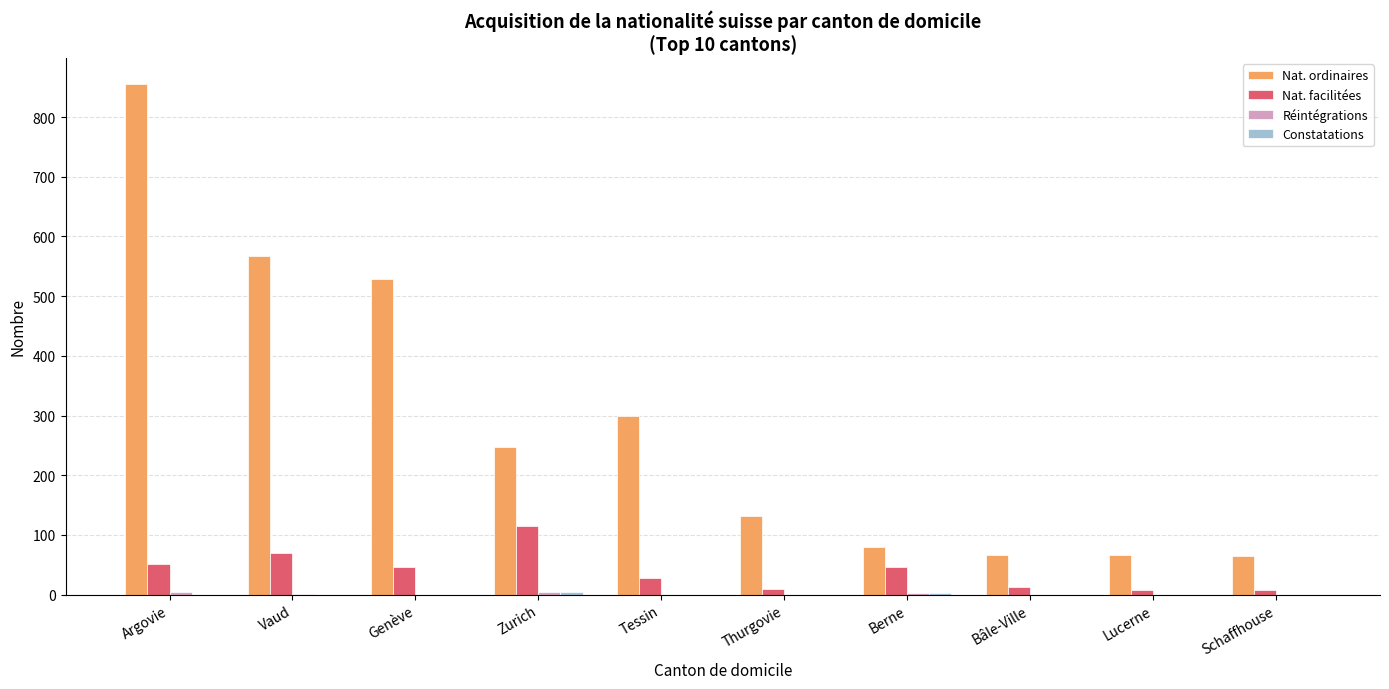

What is the total value across all series at Tessin?

327